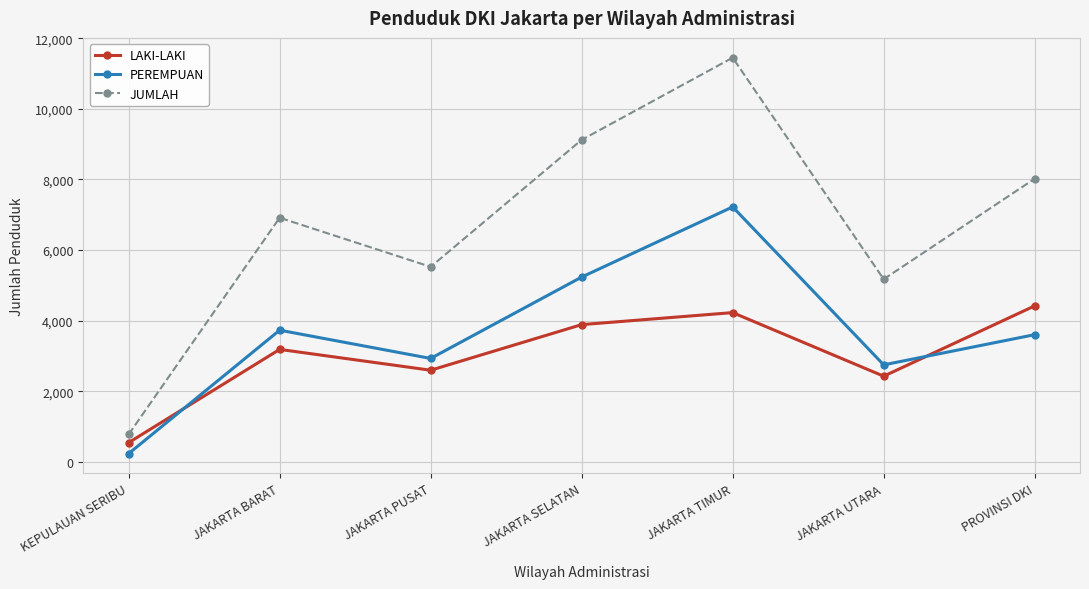

True or false: LAKI-LAKI has more than 1 points higher than both neighbors.

True